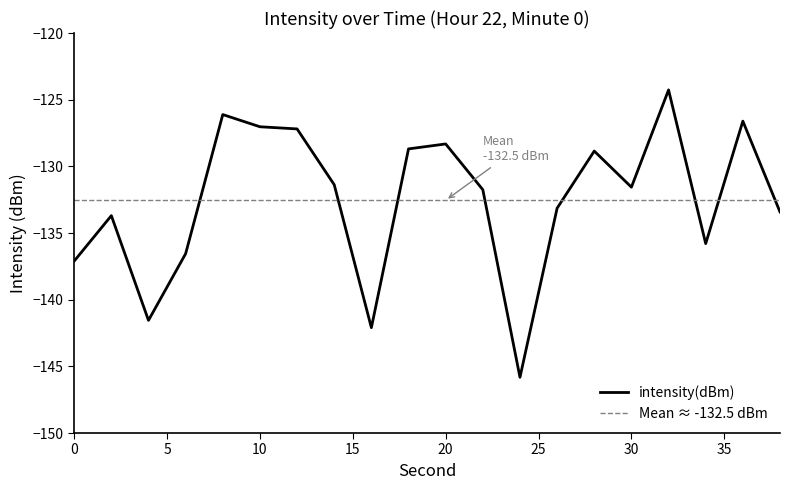

At which label does the data first exceed -131?

8